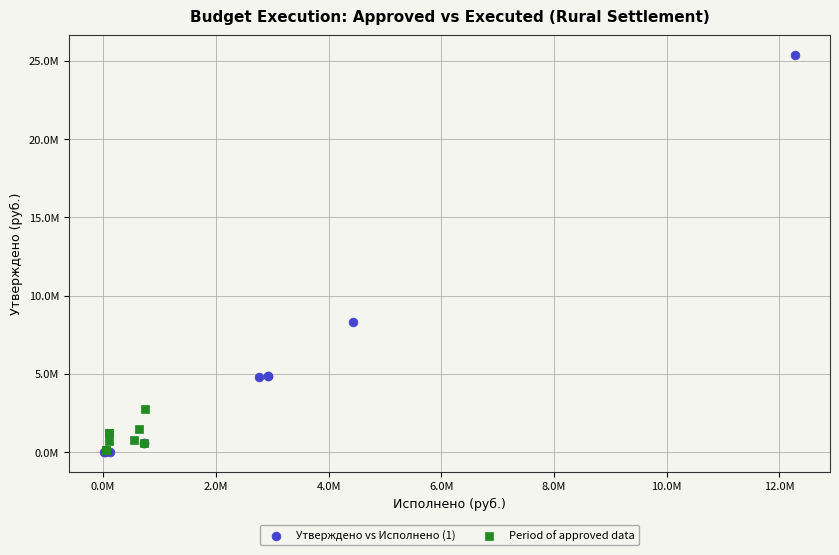

Which series contains the highest Y value?

Утверждено vs Исполнено (1)